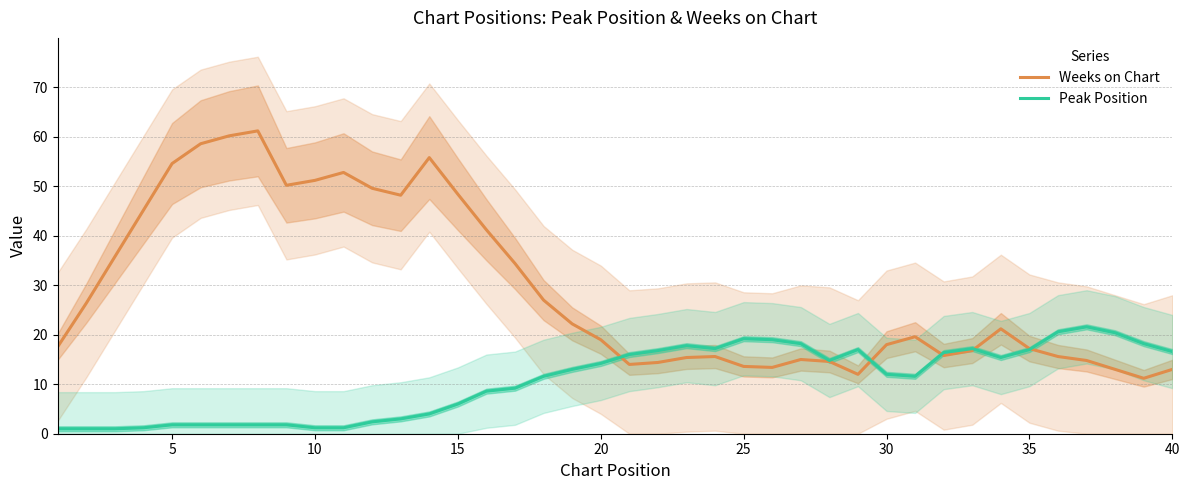

True or false: Peak Position and Weeks on Chart cross at least once.

True